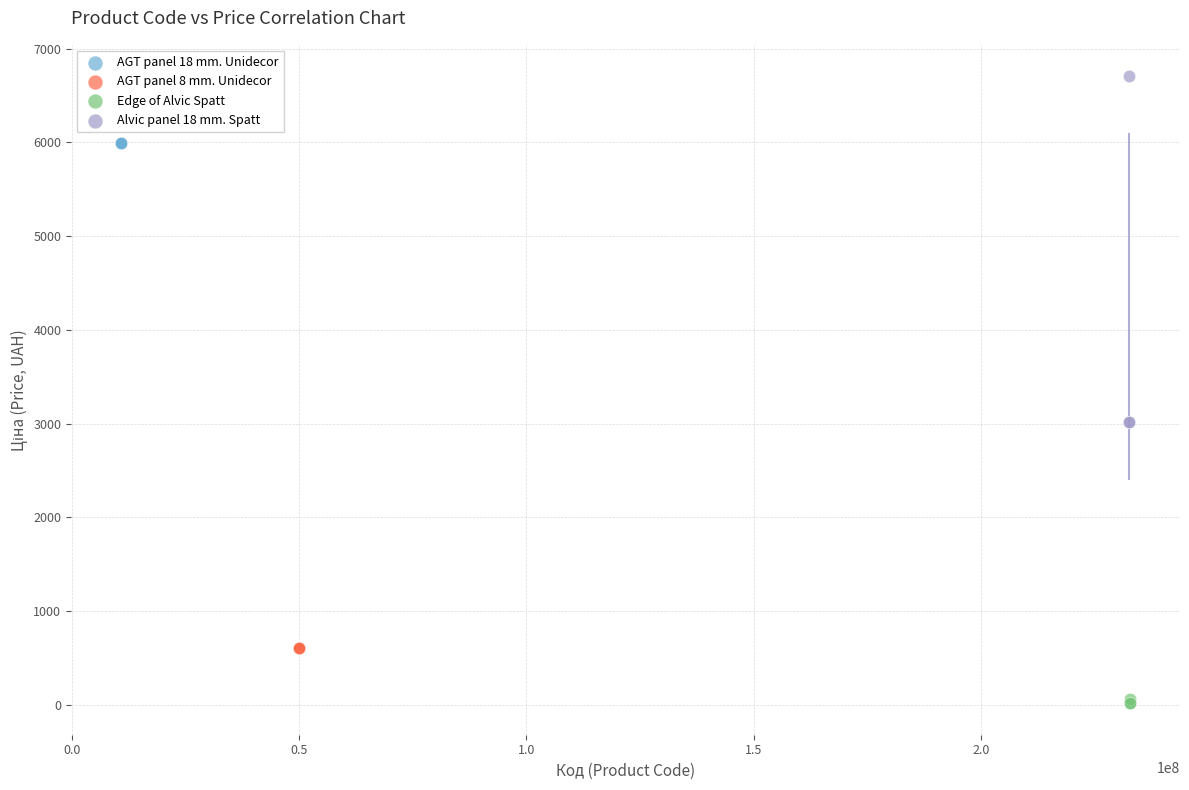

Which series contains the lowest Y value?

Edge of Alvic Spatt